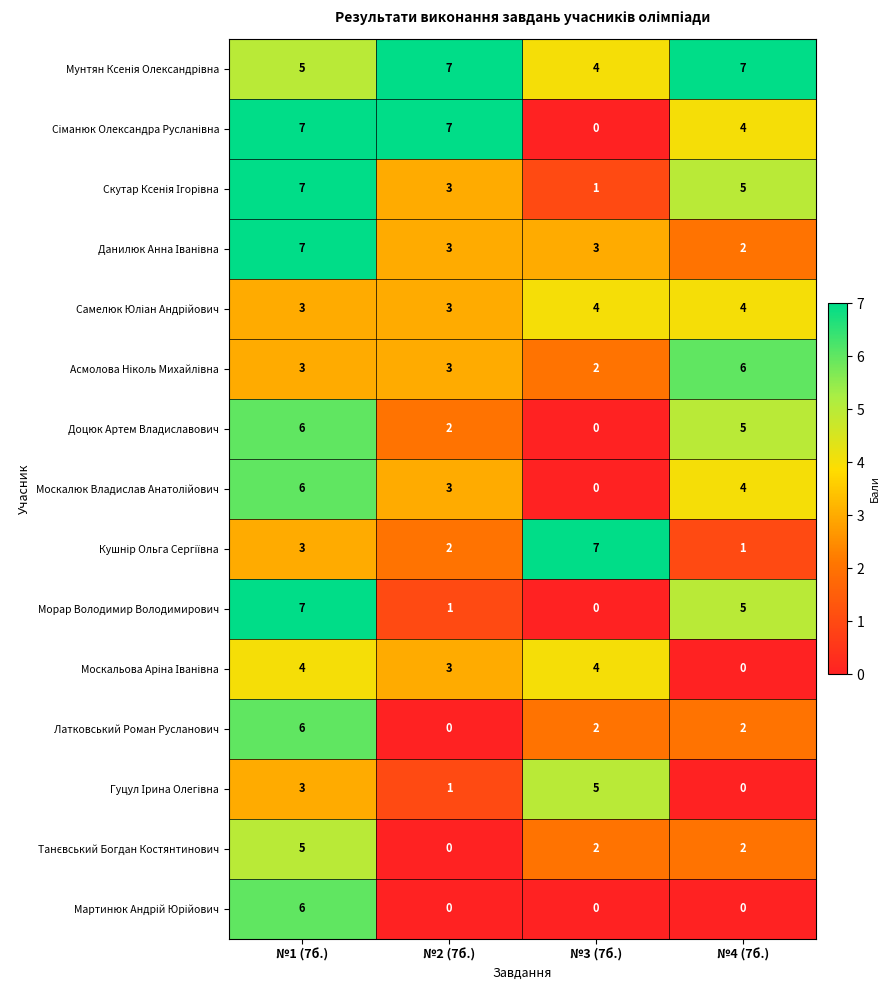

What is the maximum value for Латковський Роман Русланович?

6